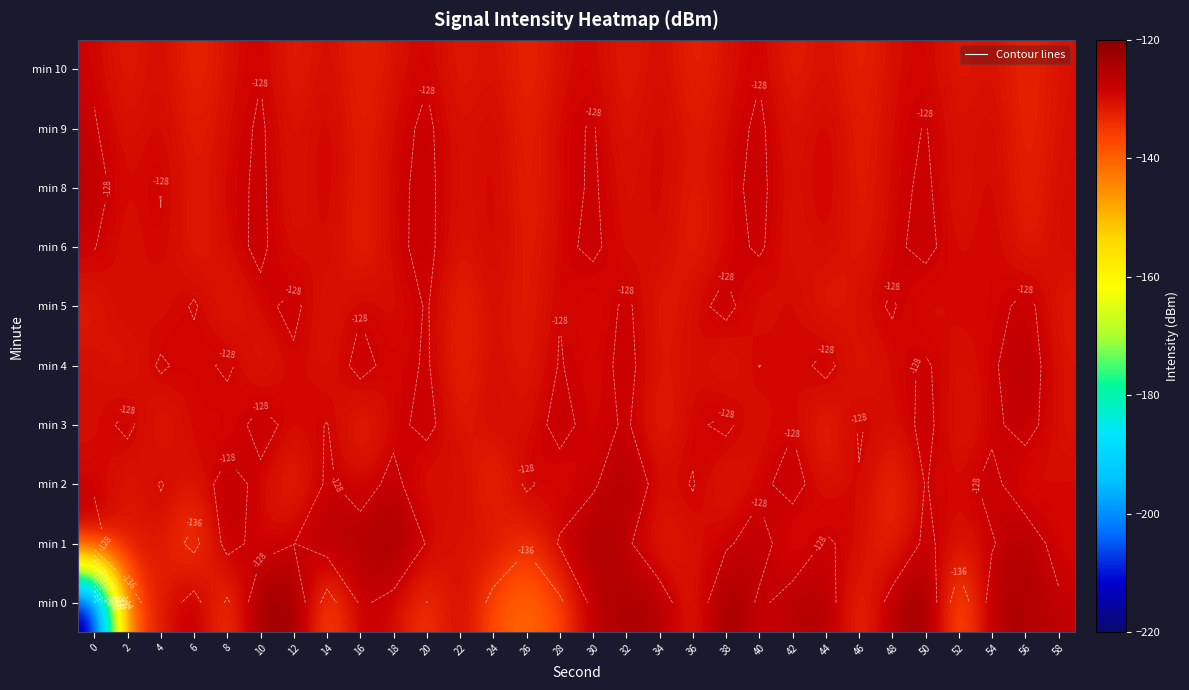

Which has a higher value, 8 or 6?

6